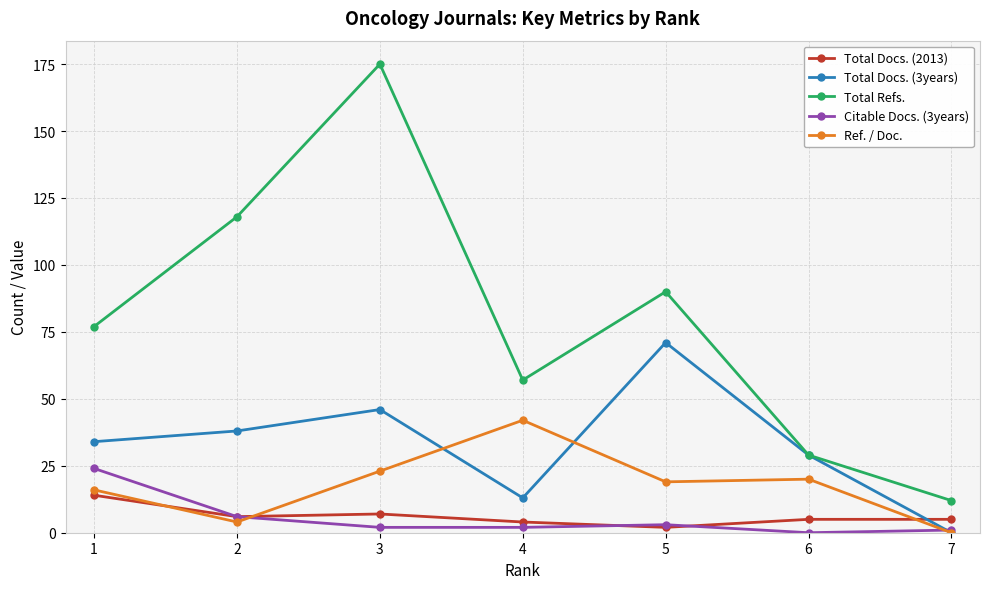

What are all the series names shown in the legend?

Total Docs. (2013), Total Docs. (3years), Total Refs., Citable Docs. (3years), Ref. / Doc.